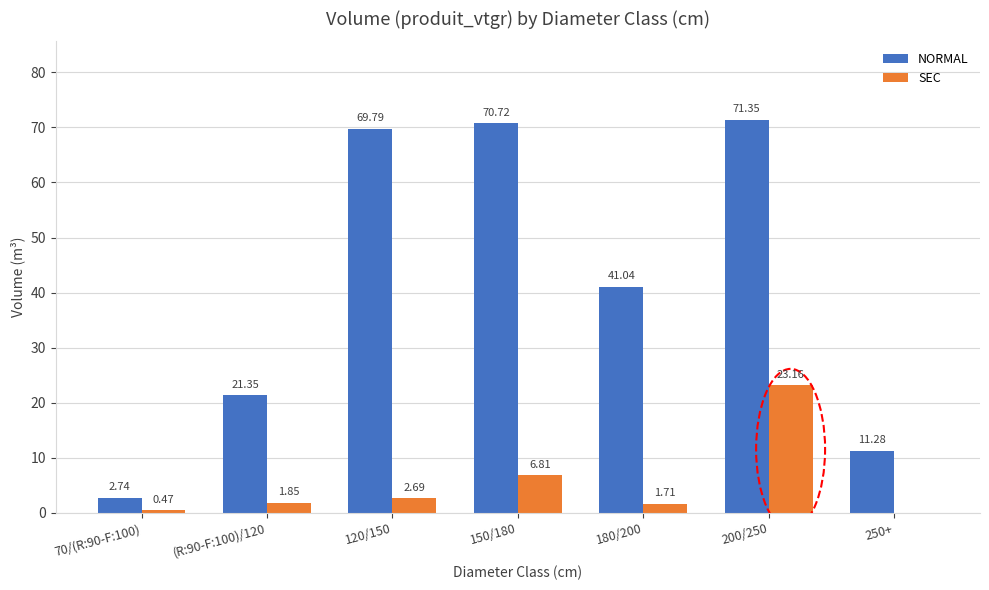

What is the sum of the NORMAL values at 150/180 and 180/200?

111.8